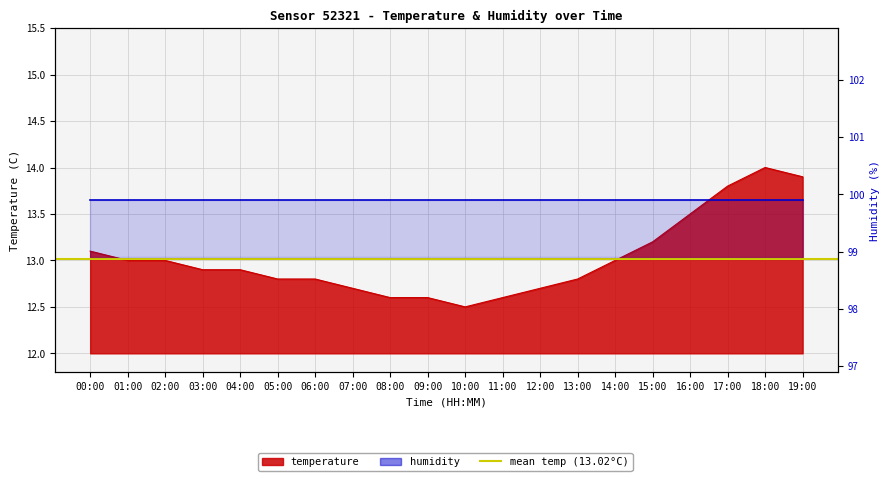

What is the label of the 16th point from the right?

04:00